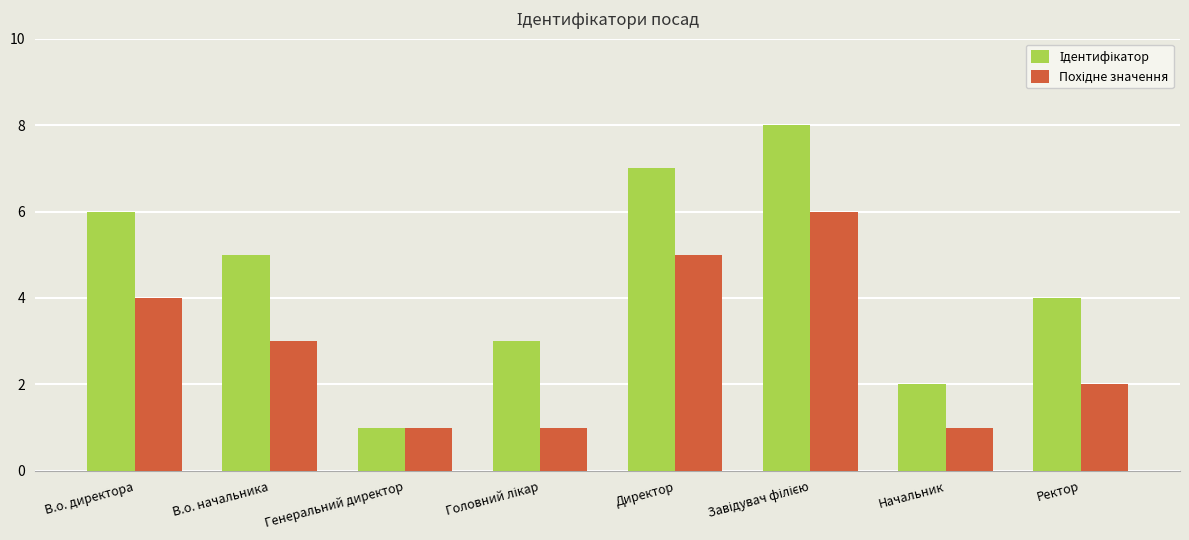

How many bars are there in each group?

2